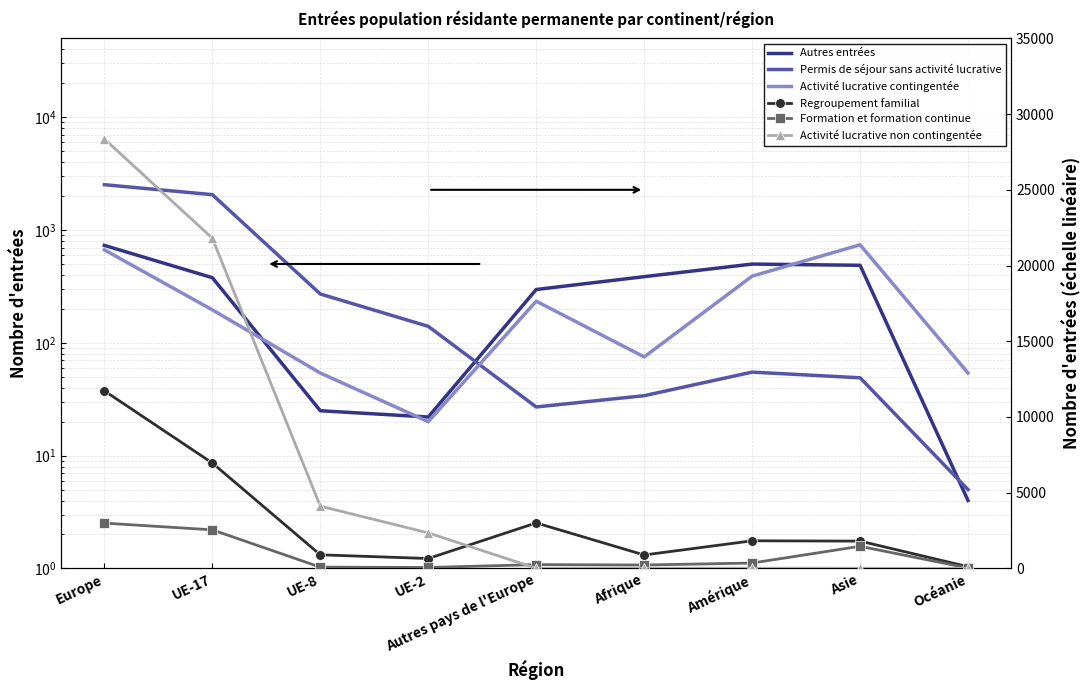

Reading left to right, transcribe all the data shown in this chart.

Autres entrées: Europe=731	UE-17=378	UE-8=25	UE-2=22	Autres pays de l'Europe=297	Afrique=386	Amérique=499	Asie=487	Océanie=4
Permis de séjour sans activité lucrative: Europe=2523	UE-17=2059	UE-8=271	UE-2=140	Autres pays de l'Europe=27	Afrique=34	Amérique=55	Asie=49	Océanie=5
Activité lucrative contingentée: Europe=667	UE-17=196	UE-8=54	UE-2=20	Autres pays de l'Europe=234	Afrique=75	Amérique=390	Asie=740	Océanie=54
Regroupement familial: Europe=11726	UE-17=6960	UE-8=899	UE-2=654	Autres pays de l'Europe=3005	Afrique=888	Amérique=1824	Asie=1804	Océanie=114
Formation et formation continue: Europe=2992	UE-17=2548	UE-8=84	UE-2=63	Autres pays de l'Europe=252	Afrique=226	Amérique=356	Asie=1462	Océanie=27
Activité lucrative non contingentée: Europe=28358	UE-17=21803	UE-8=4112	UE-2=2347	Autres pays de l'Europe=11	Afrique=15	Amérique=18	Asie=15	Océanie=4